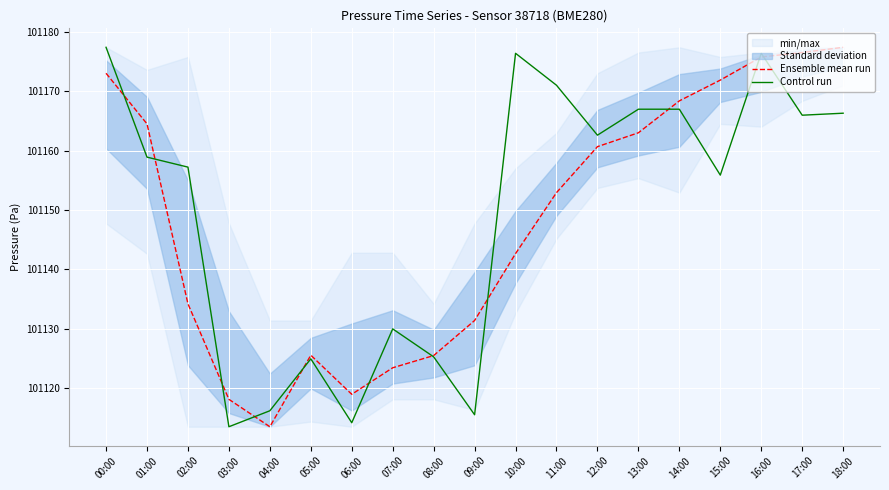

How many interior local valleys does the Control run series have?

6